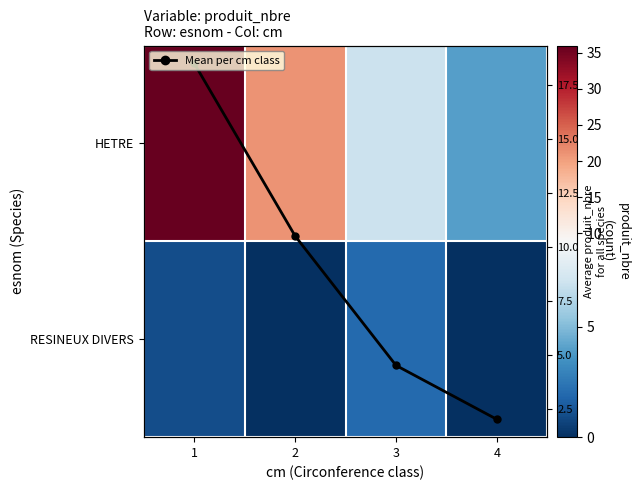

The value of RESINEUX DIVERS at 2 is -0.9. True or false?

False